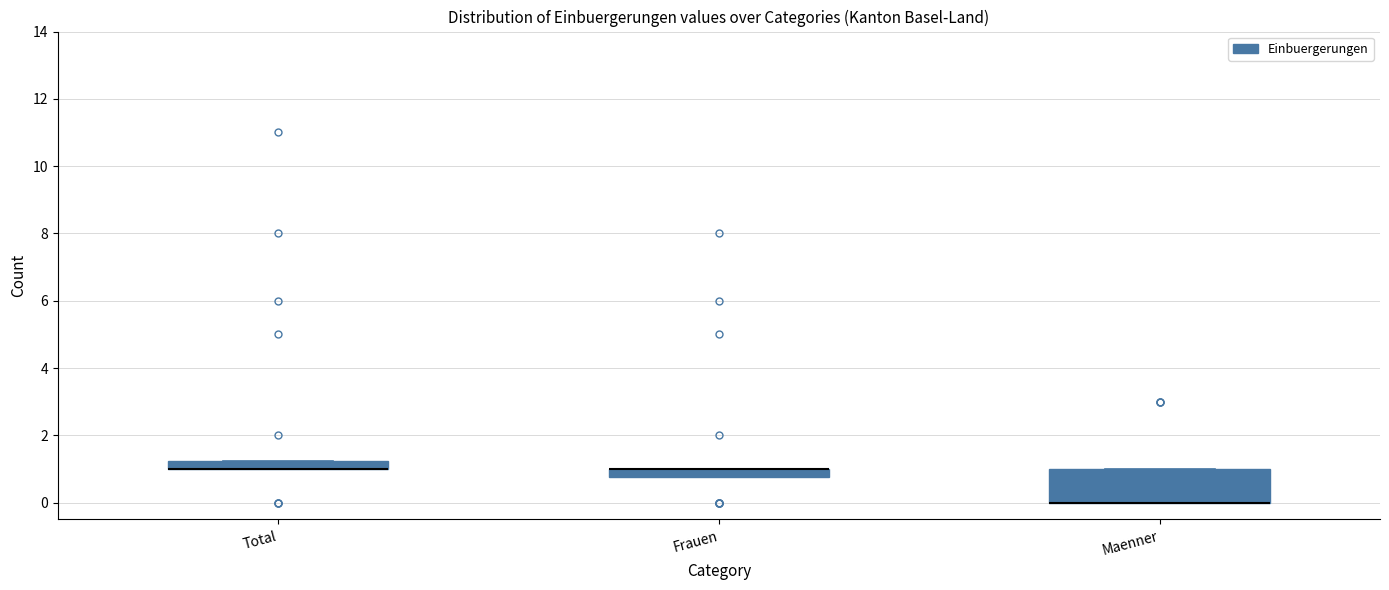

Where is the upper edge of the box for Frauen on the y-axis? The values are not printed on the chart, so give them approximately, as read against the axis.

1.0